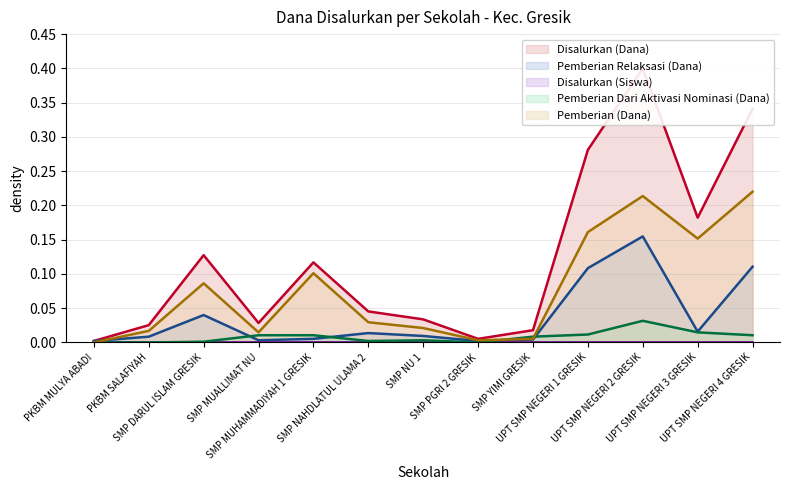

Does the chart display data point markers on the line(s)?

No